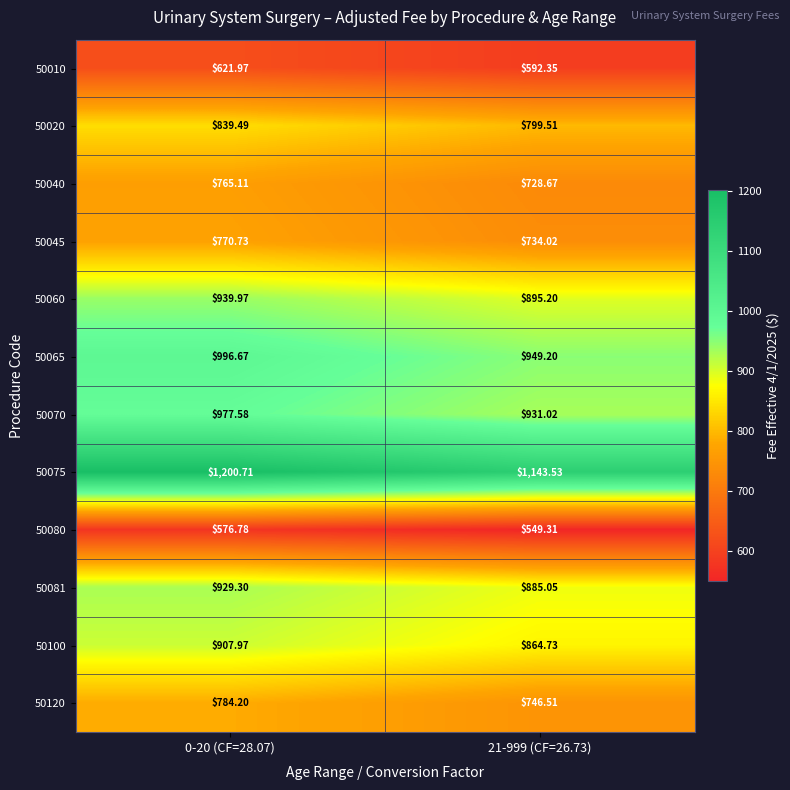

How many categories are shown in the chart?

2